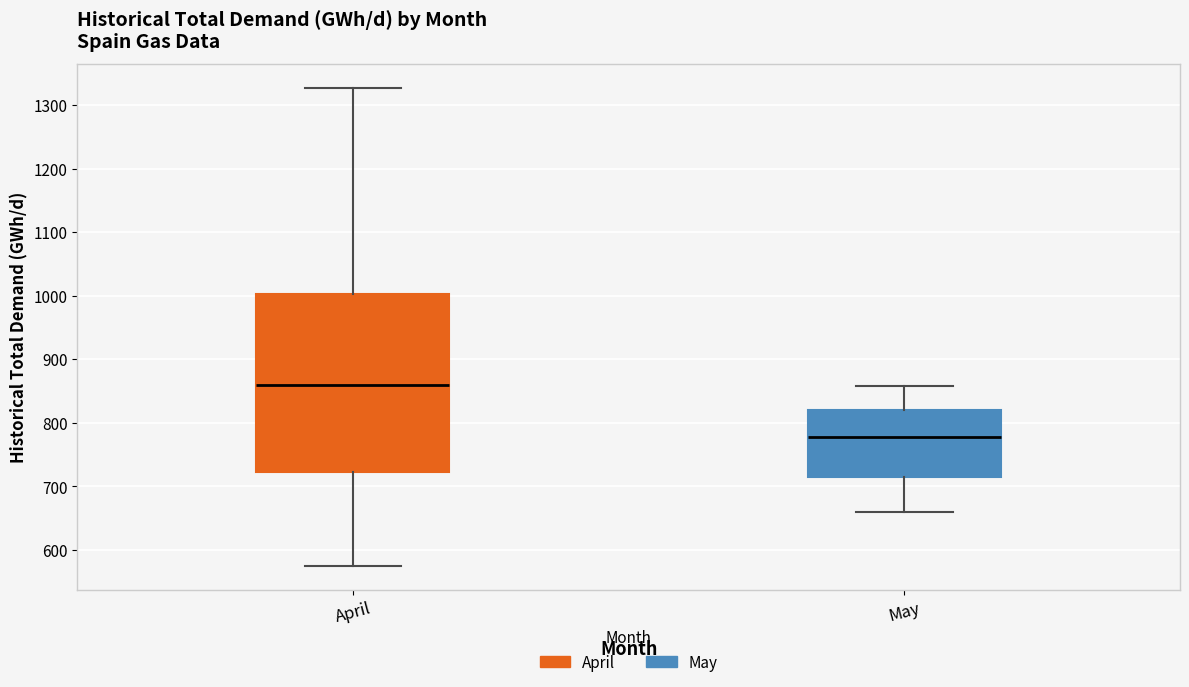

Which box has the highest median line?

April